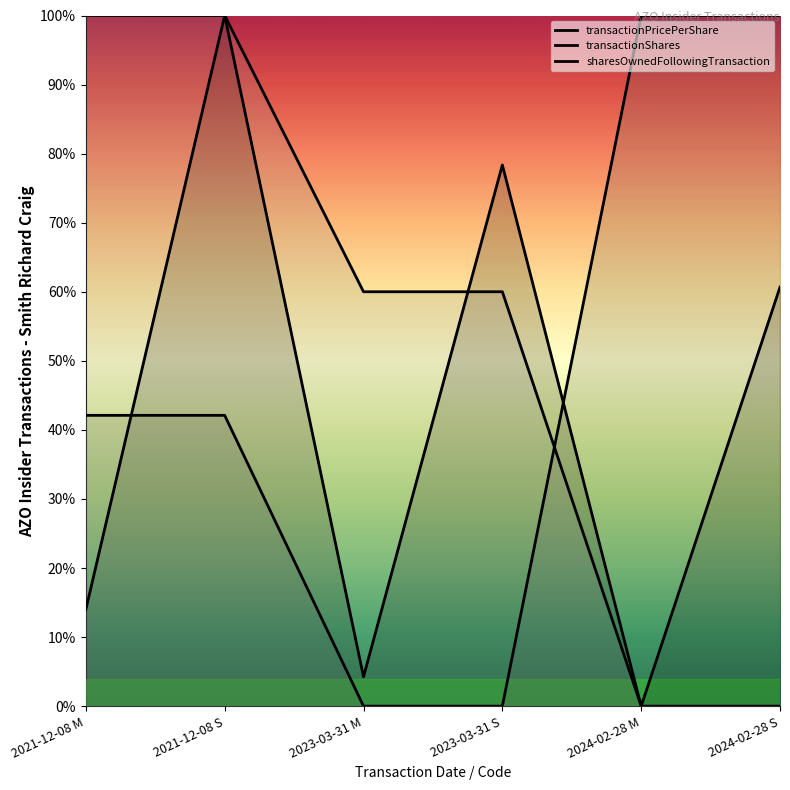

At which label does transactionShares reach its peak?

2024-02-28 M